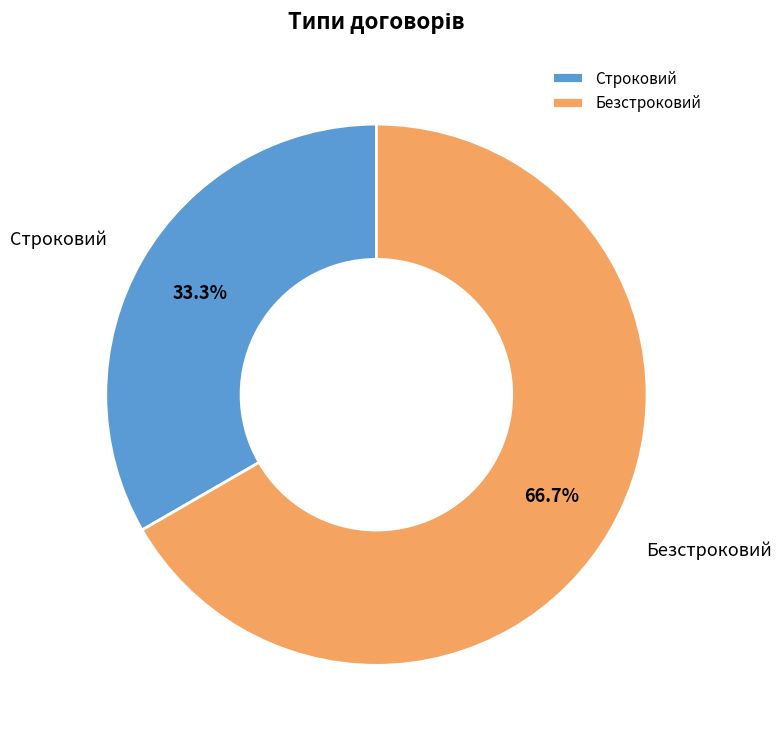

The Безстроковий slice represents 78% of the pie. True or false?

False